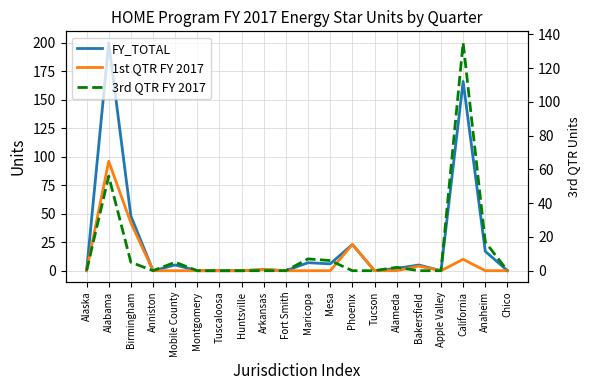

True or false: 1st QTR FY 2017 and FY_TOTAL intersect in this chart.

False